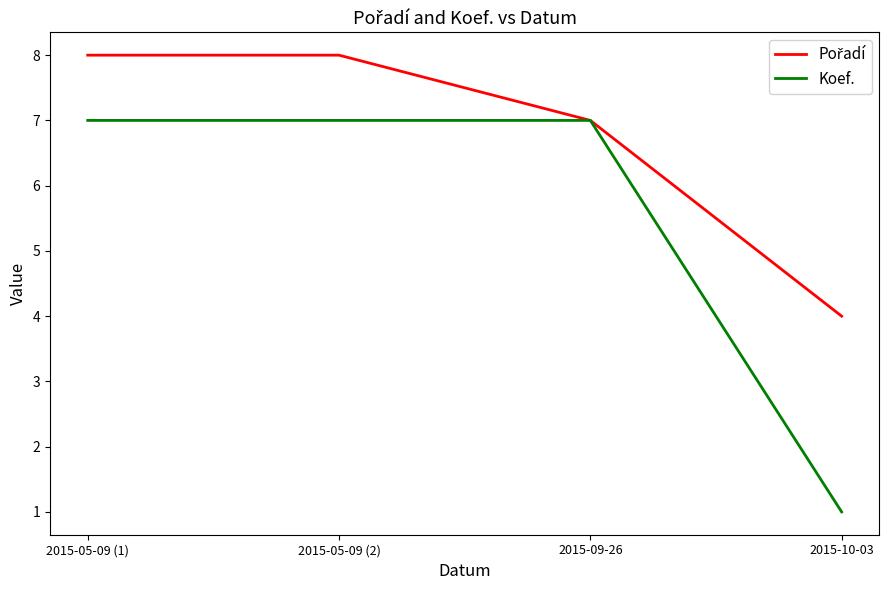

Which series has the largest range (max minus min)?

Koef.